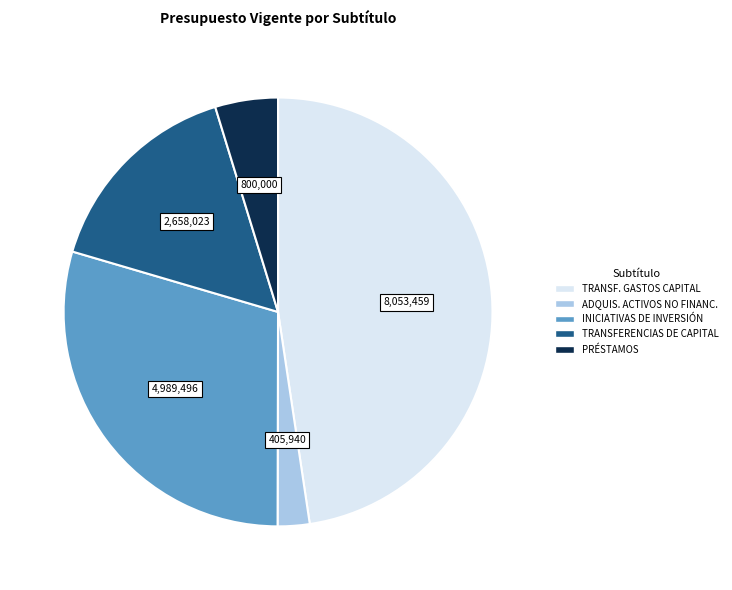

Rank the categories by value from lowest to highest.

ADQUIS. ACTIVOS NO FINANC., PRÉSTAMOS, TRANSFERENCIAS DE CAPITAL, INICIATIVAS DE INVERSIÓN, TRANSF. GASTOS CAPITAL